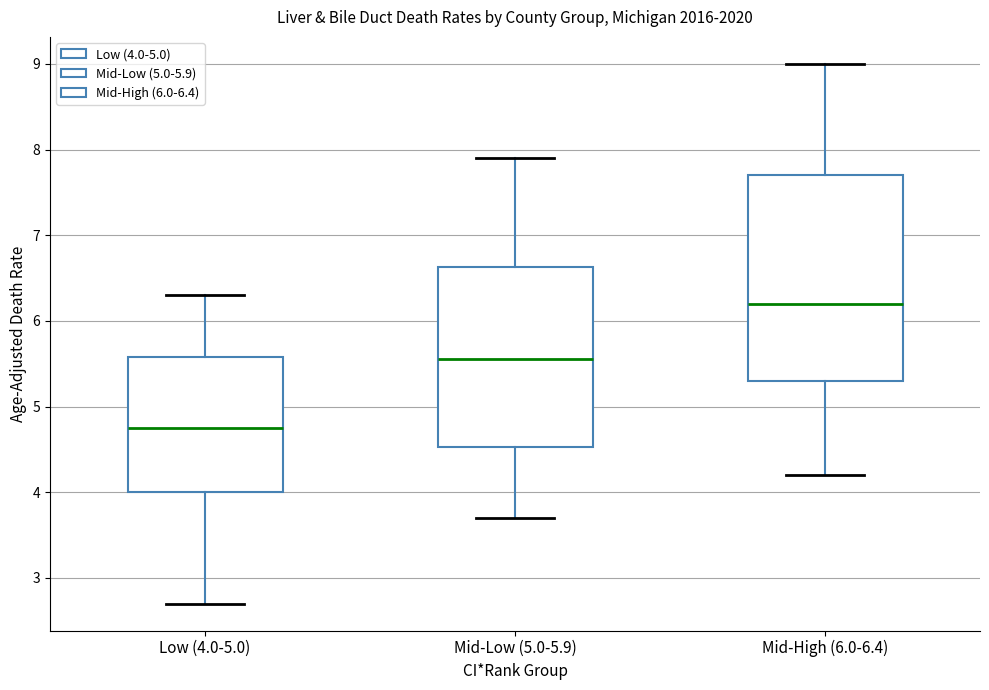

Where is the lower edge of the box for Mid-High (6.0-6.4) on the y-axis? The values are not printed on the chart, so give them approximately, as read against the axis.

5.3